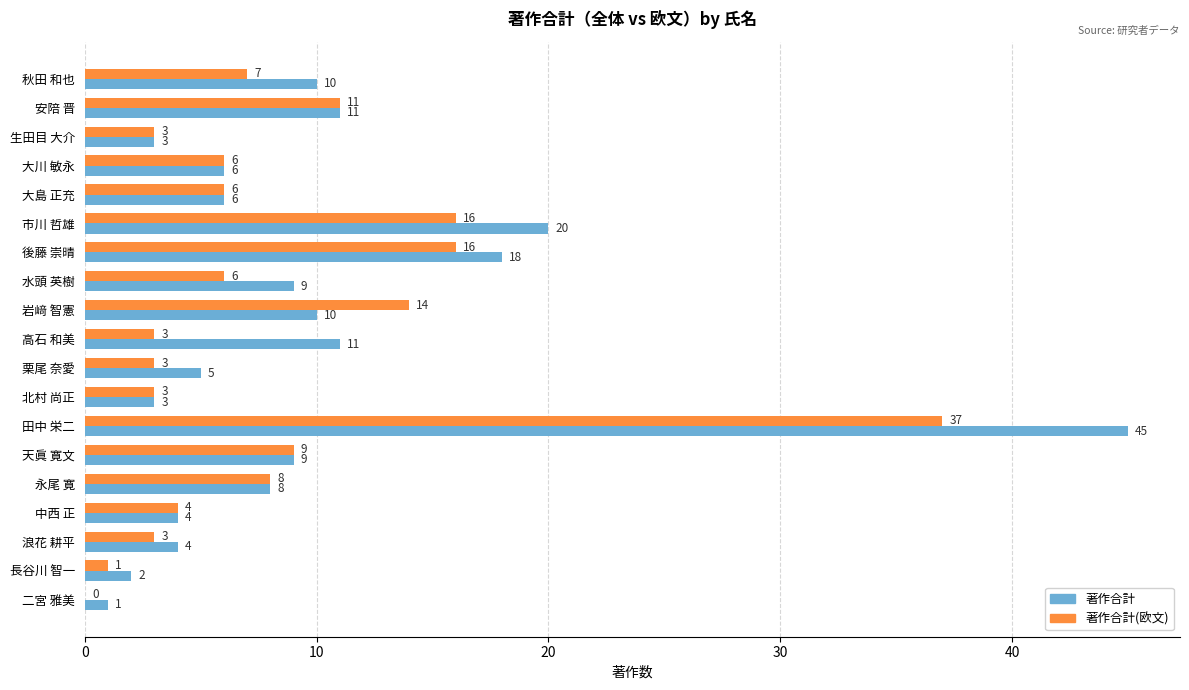

At which category is the sum across all series the highest?

田中 栄二